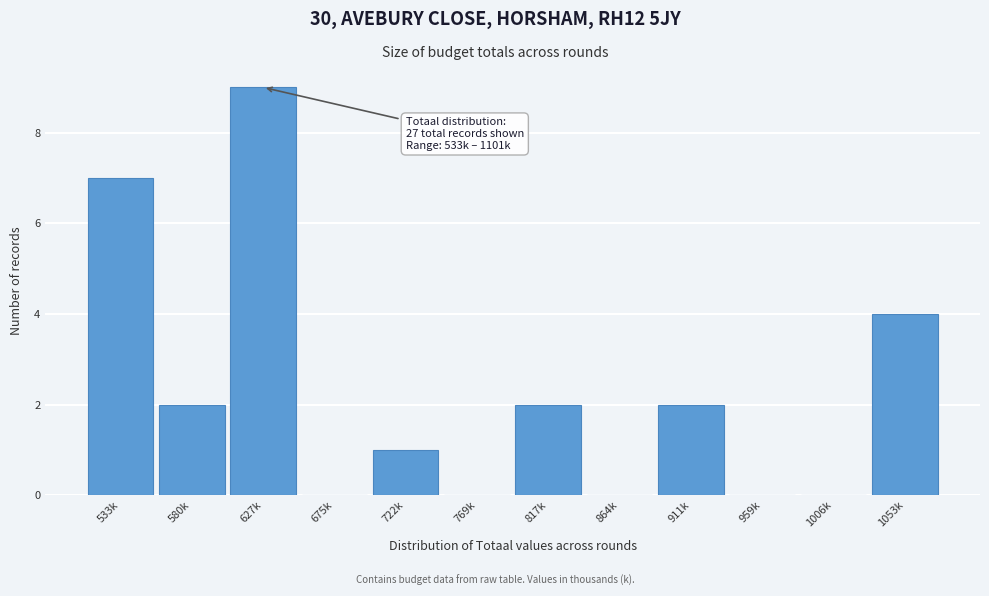

Reading right to left, transcribe all the data shown in this chart.

1053k=4	1006k=0	959k=0	911k=2	864k=0	817k=2	769k=0	722k=1	675k=0	627k=9	580k=2	533k=7